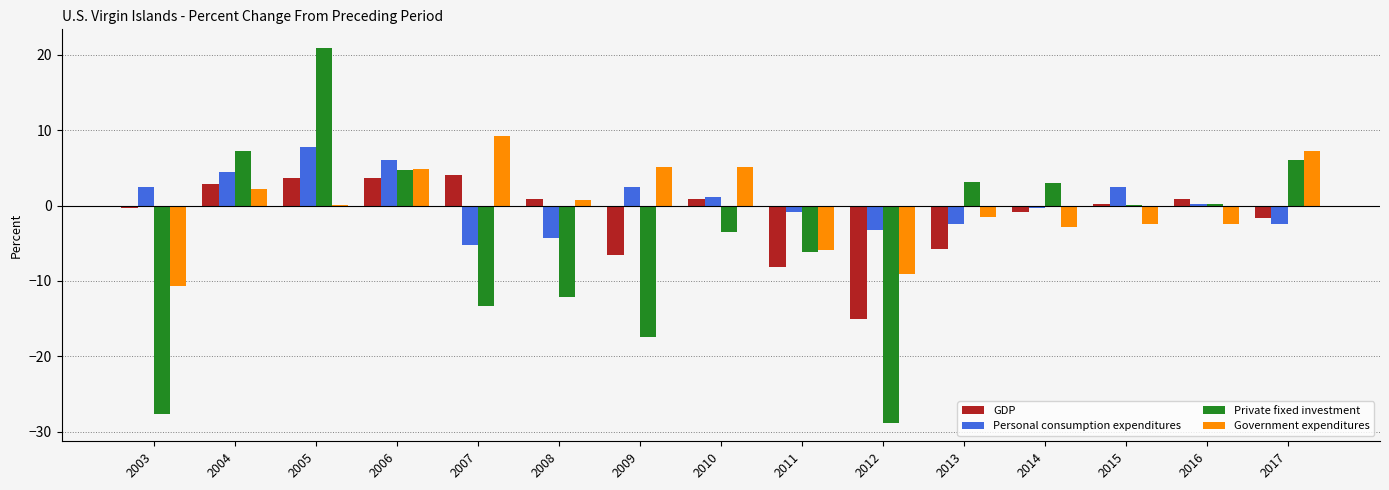

What is the sum of all Private fixed investment values?

-63.6